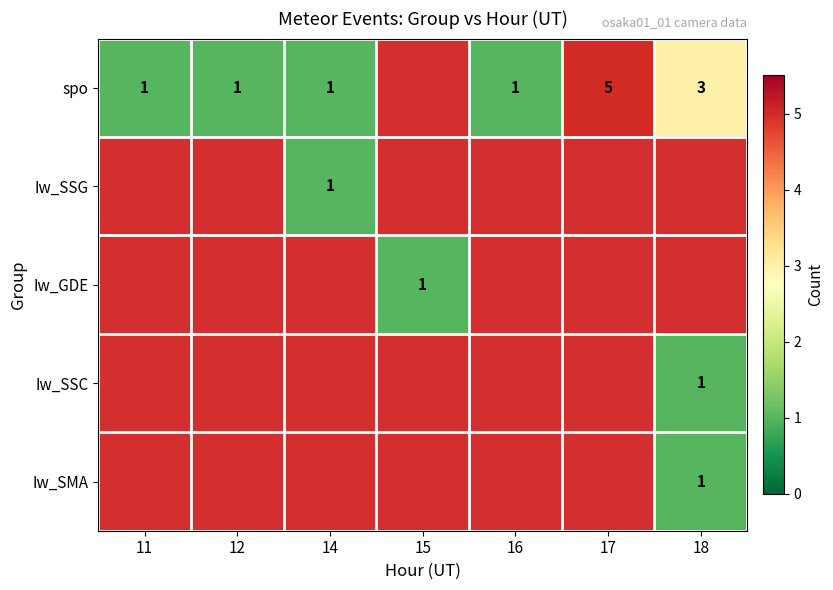

At which category does the chart reach its peak across all series?

17